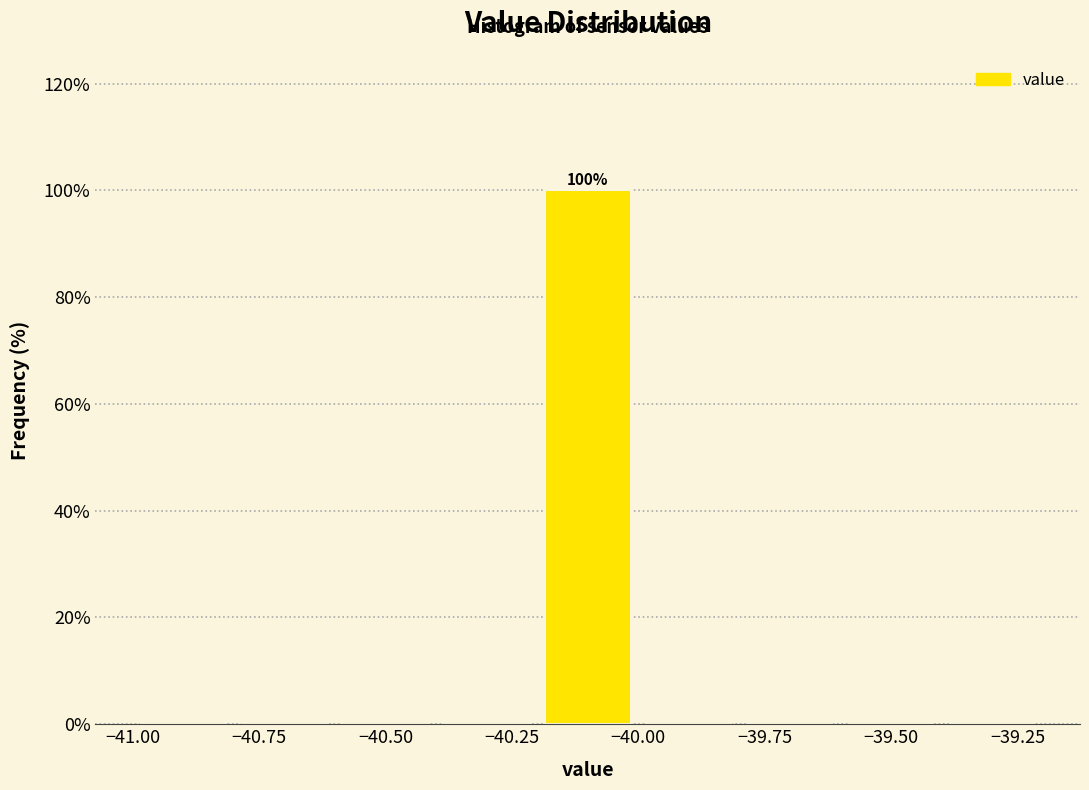

Over which range of the x-axis is the bar tallest?

-40.2 to -40.0